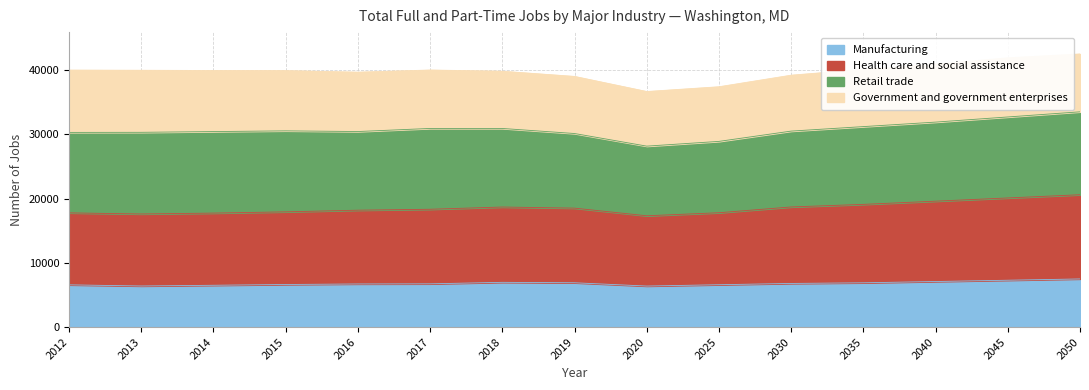

What is the value of the Manufacturing point at the 14th from the left?

7300